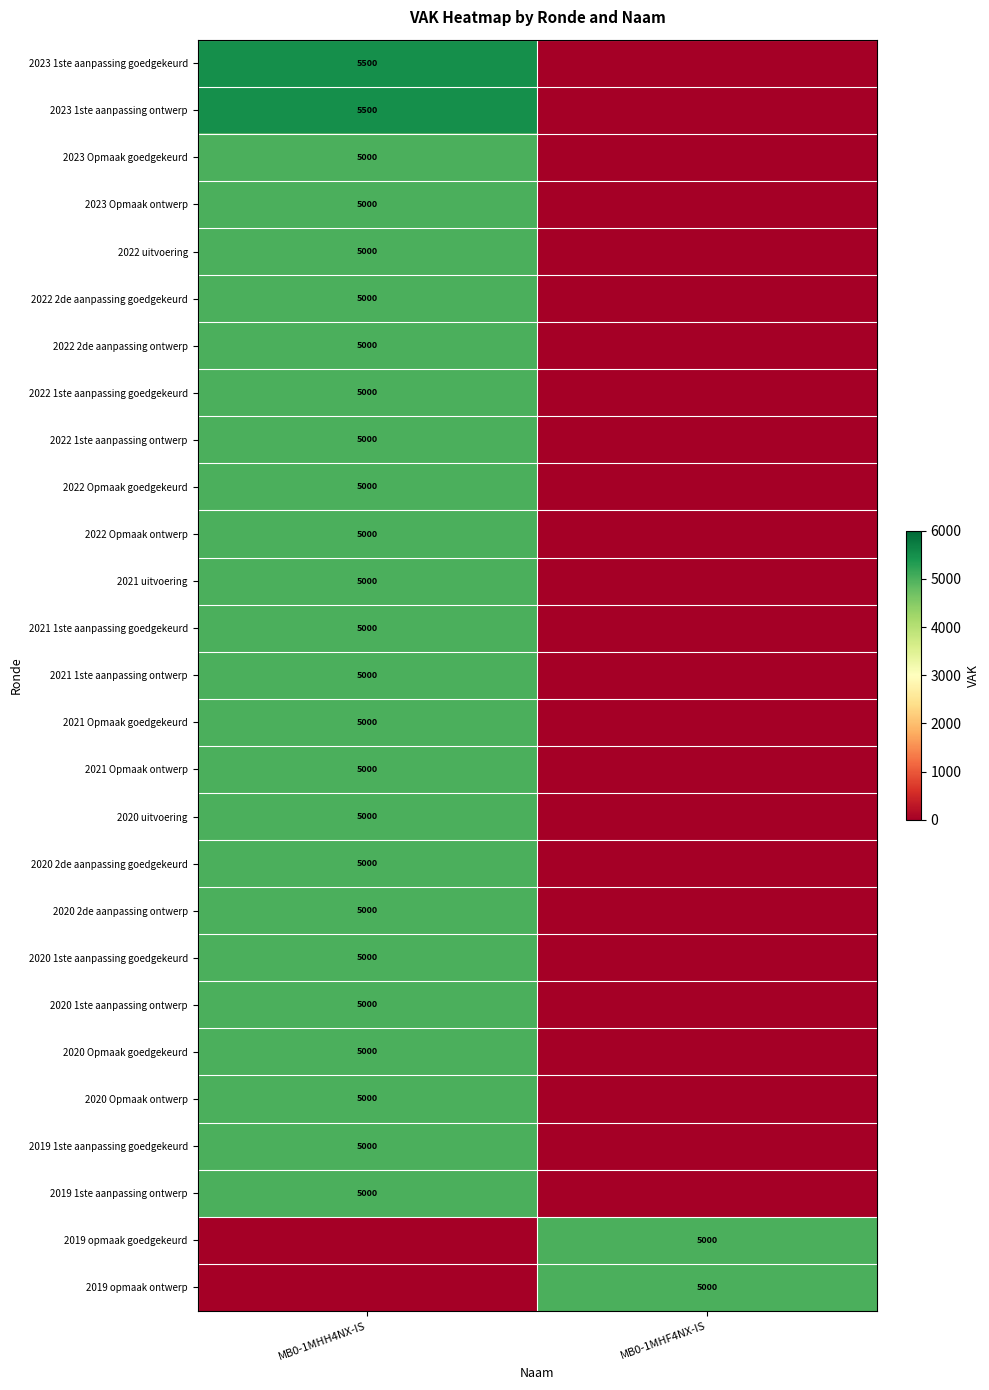

At which category is the sum across all series the highest?

MB0-1MHH4NX-IS